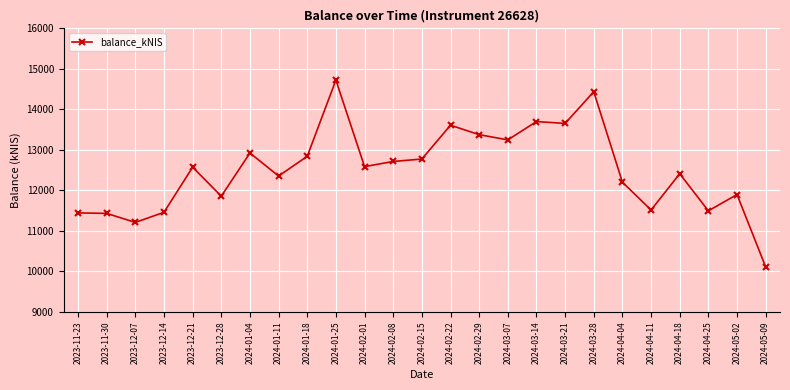

What is the label of the 6th point from the left?

2023-12-28